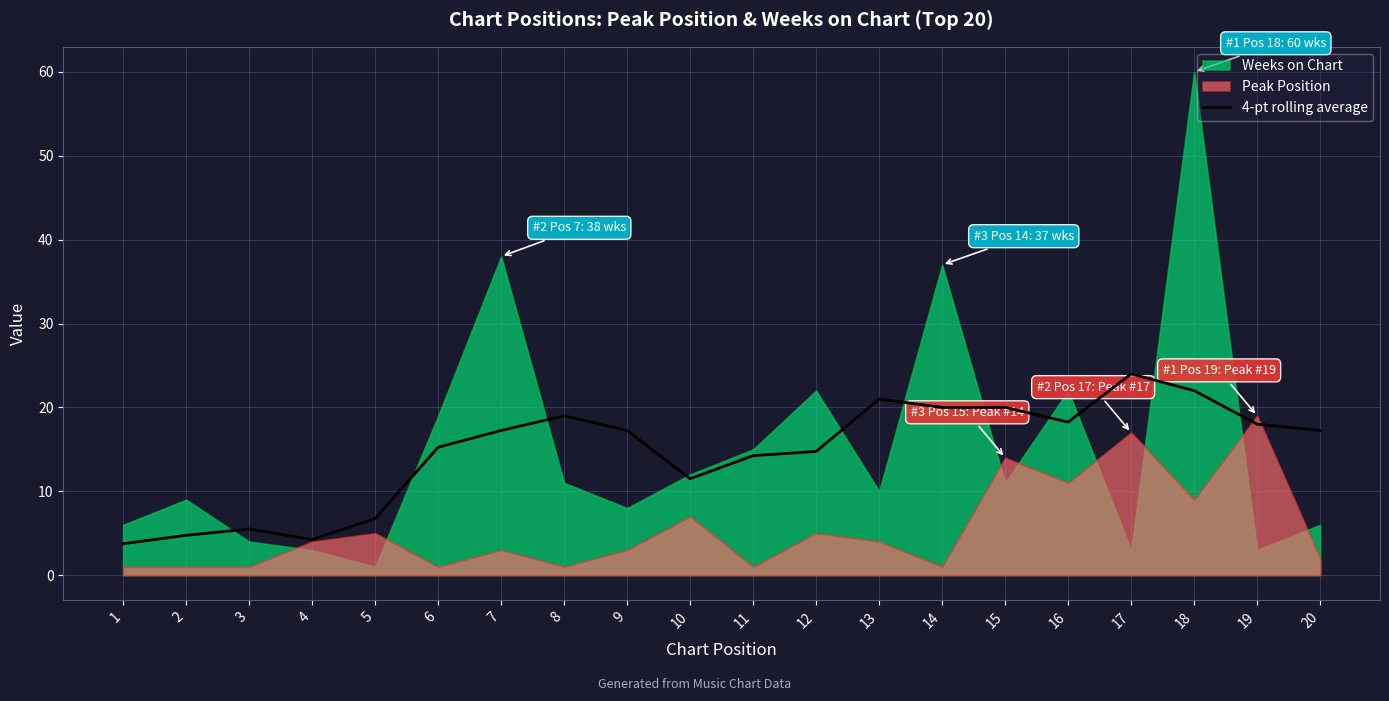

The 4-pt rolling average series shows 24.0 at 17. True or false?

True